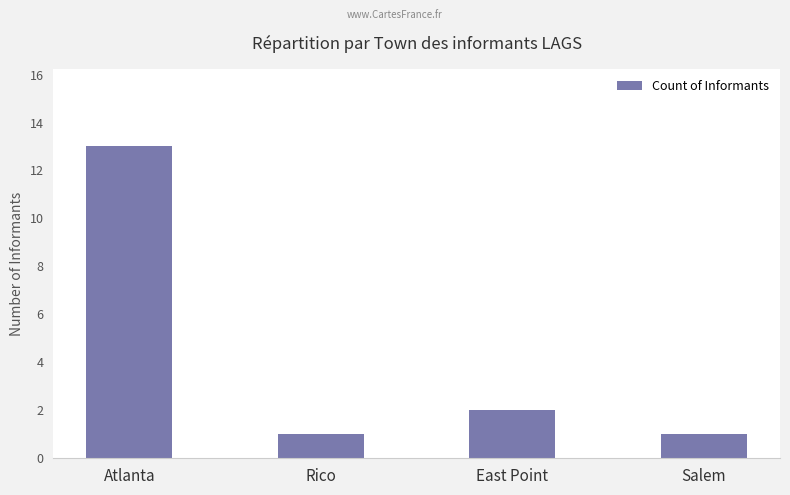

The chart shows a value of 2 at East Point. True or false?

True